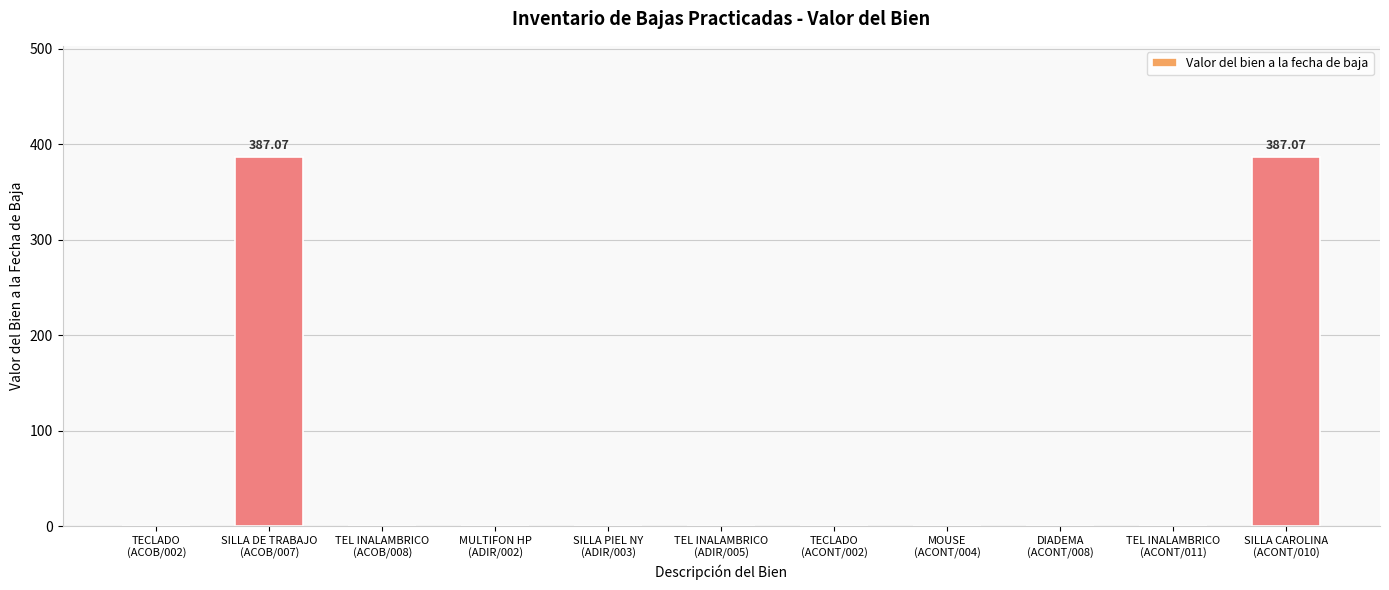

What is the sum of all values?

774.1